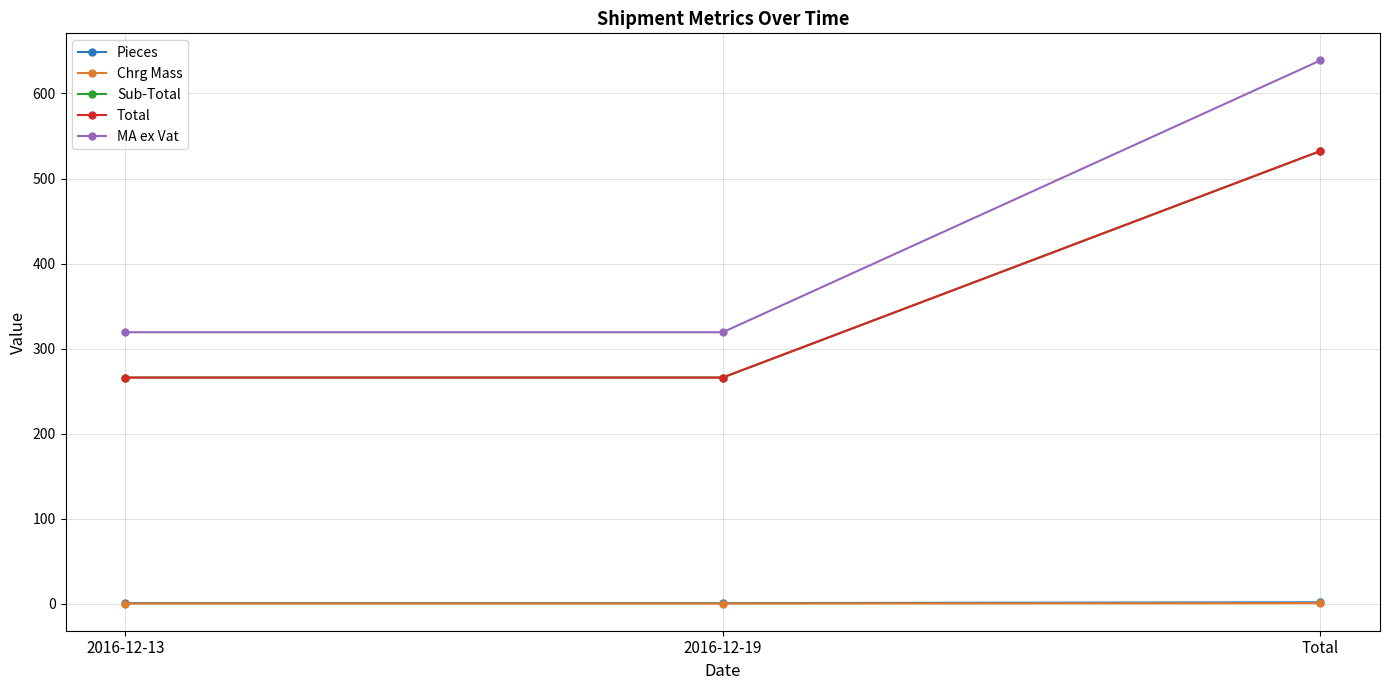

Between 2016-12-19 and Total, which is larger?

Total